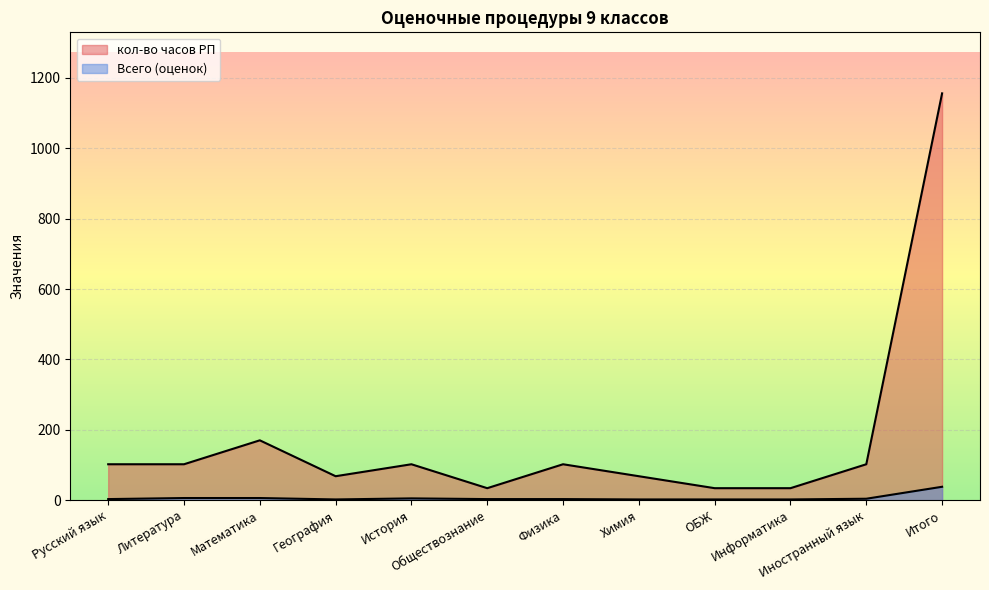

How many interior local valleys does the Всего (оценок) series have?

1